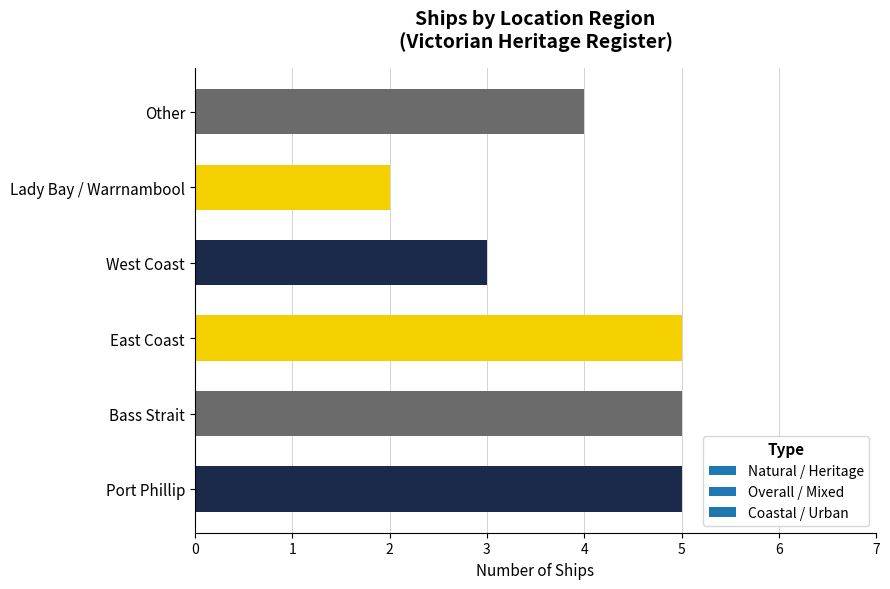

What is the maximum value shown in the chart?

5